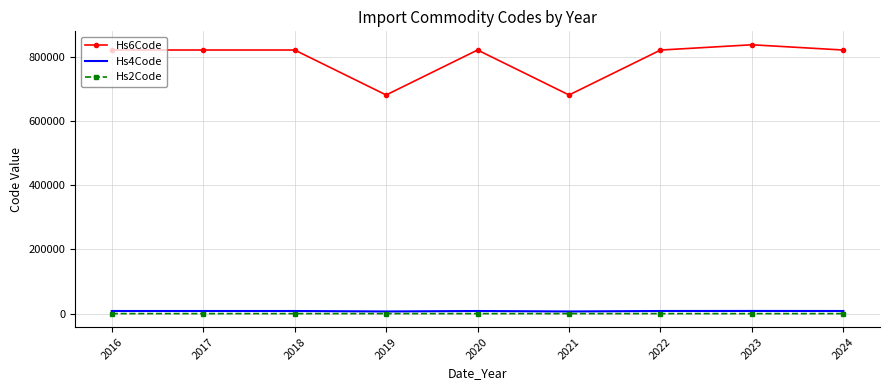

What is the maximum value for Hs6Code?

837496.7